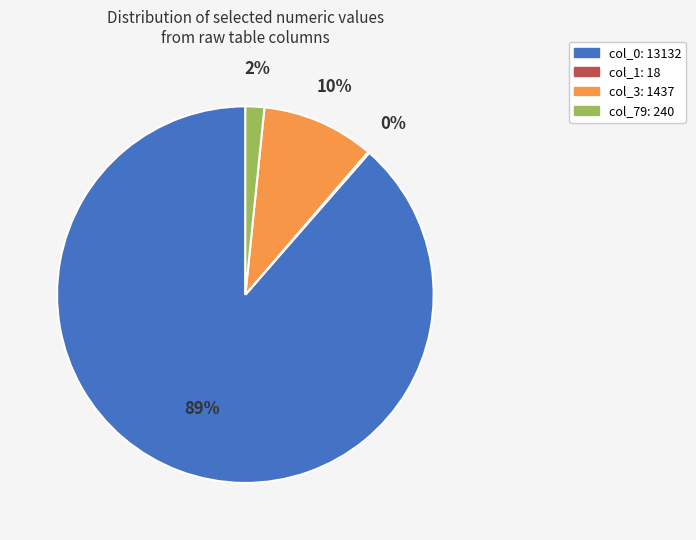

Which has a higher value, col_79: 240 or col_3: 1437?

col_3: 1437